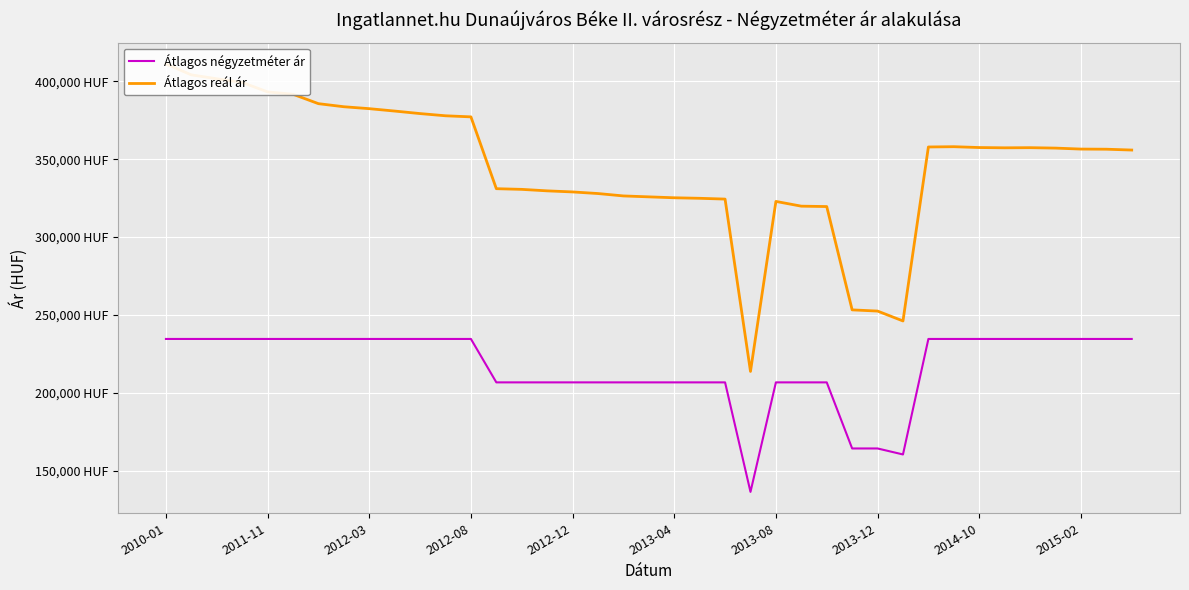

At which category does the chart reach its peak across all series?

2010-01